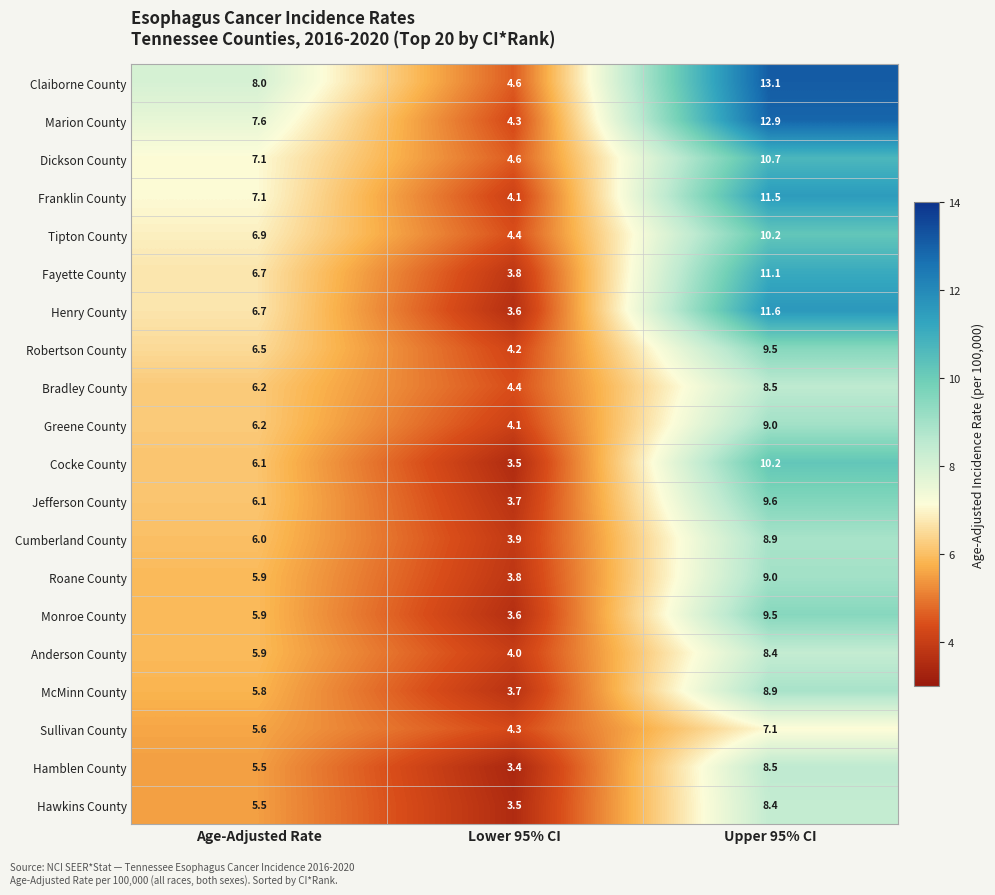

What is the sum of all Monroe County values?

19.0